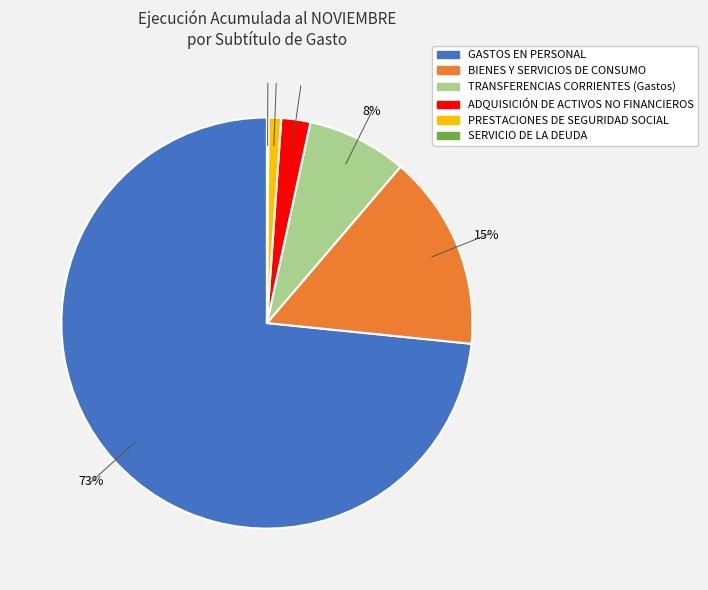

Is the sum of TRANSFERENCIAS CORRIENTES (Gastos) and ADQUISICIÓN DE ACTIVOS NO FINANCIEROS greater than half?

No